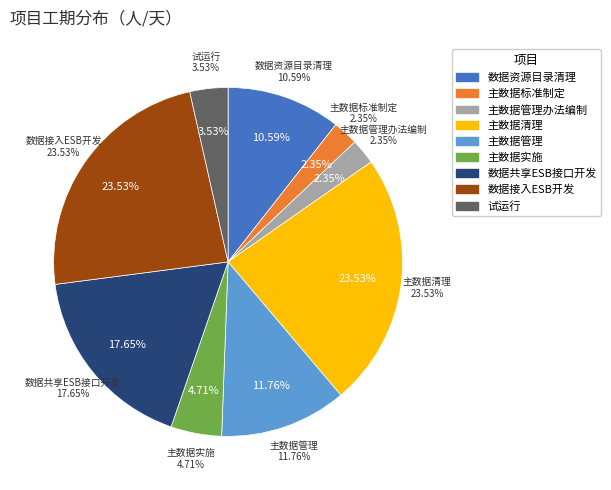

Combined, do 主数据实施 and 数据资源目录清理 account for over 50%?

No